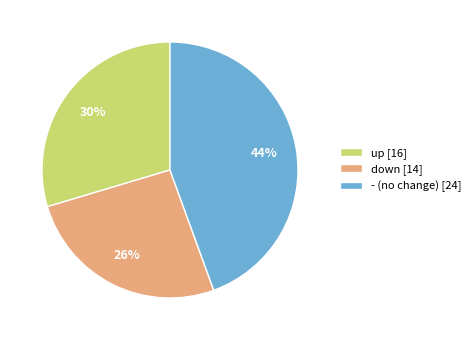

Is it true that - is 44% of the pie?

True